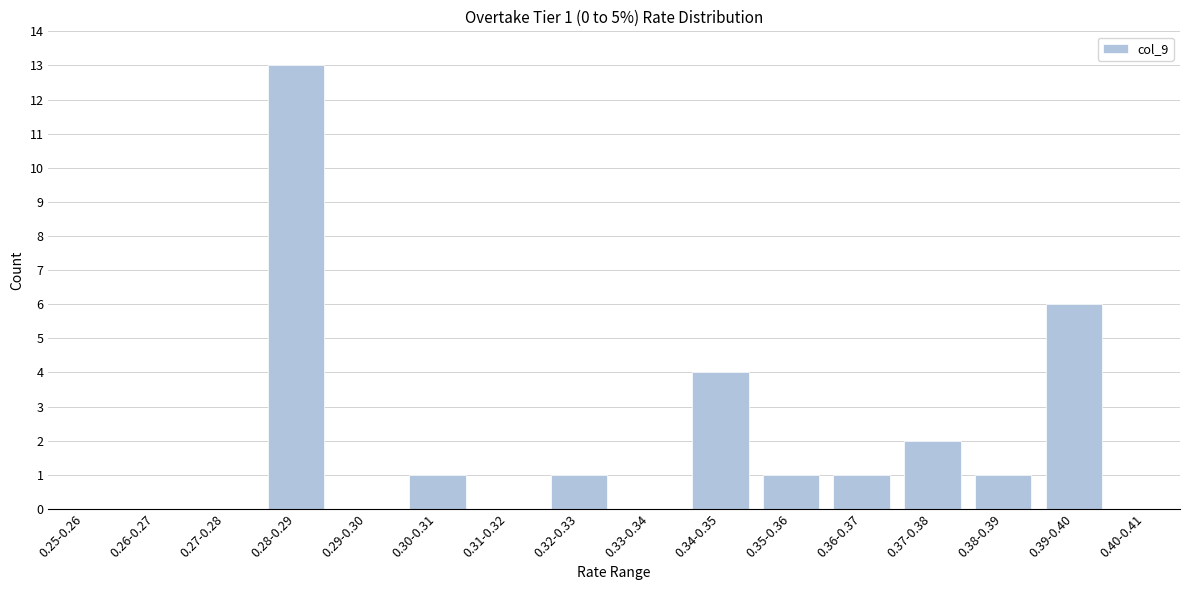

Reading left to right, transcribe all the data shown in this chart.

0.25-0.26=0	0.26-0.27=0	0.27-0.28=0	0.28-0.29=13	0.29-0.30=0	0.30-0.31=1	0.31-0.32=0	0.32-0.33=1	0.33-0.34=0	0.34-0.35=4	0.35-0.36=1	0.36-0.37=1	0.37-0.38=2	0.38-0.39=1	0.39-0.40=6	0.40-0.41=0